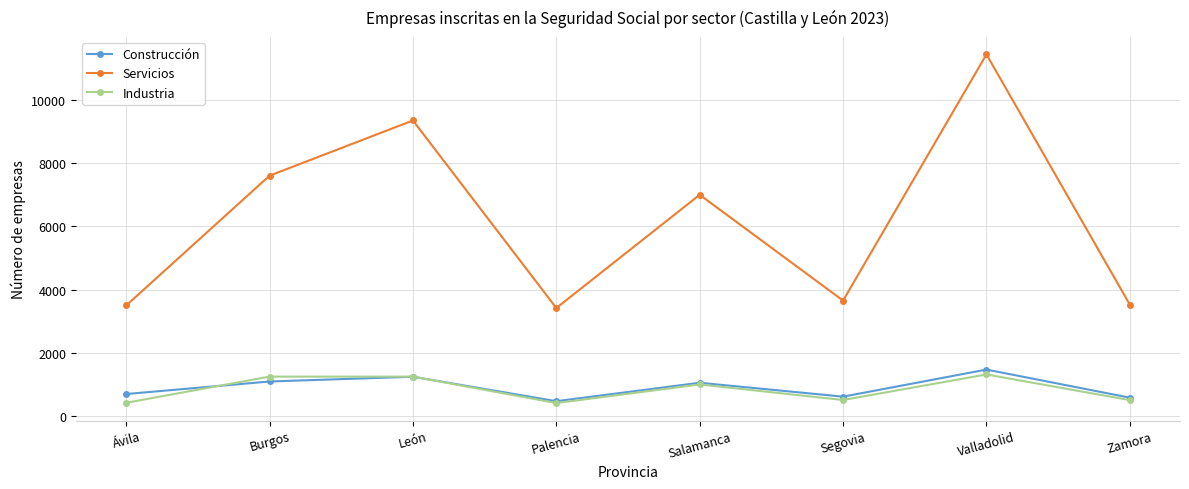

List the series in order of their peak value, highest first.

Servicios, Construcción, Industria